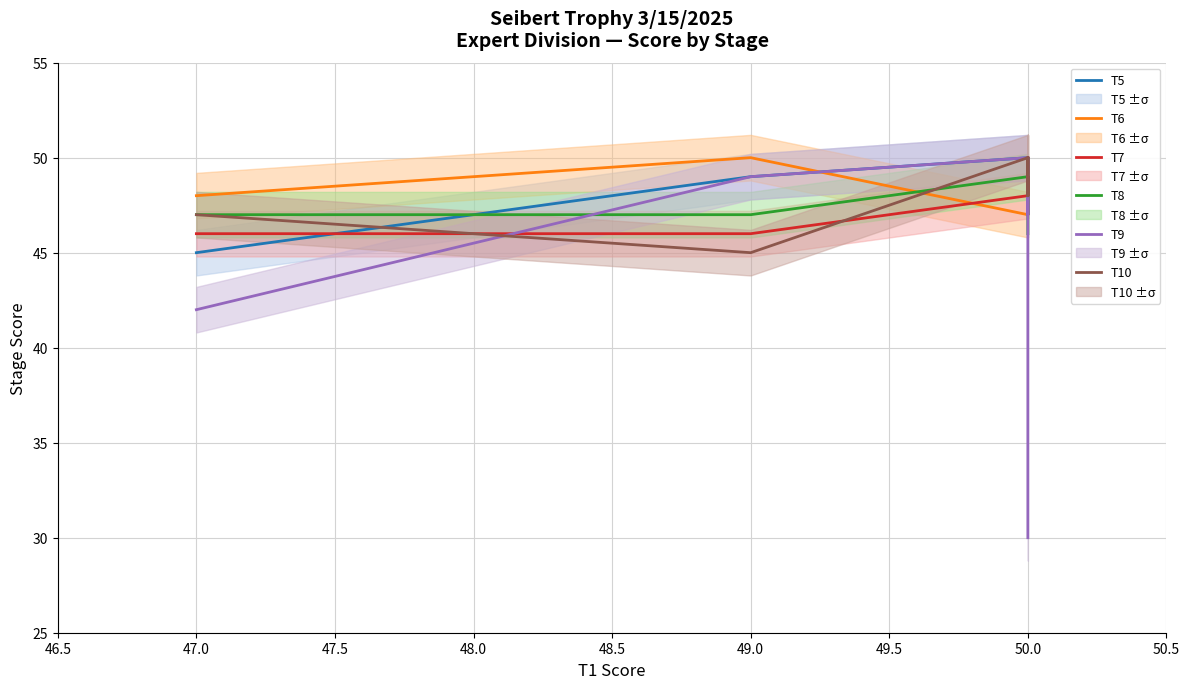

True or false: T9 and T5 cross at least once.

False